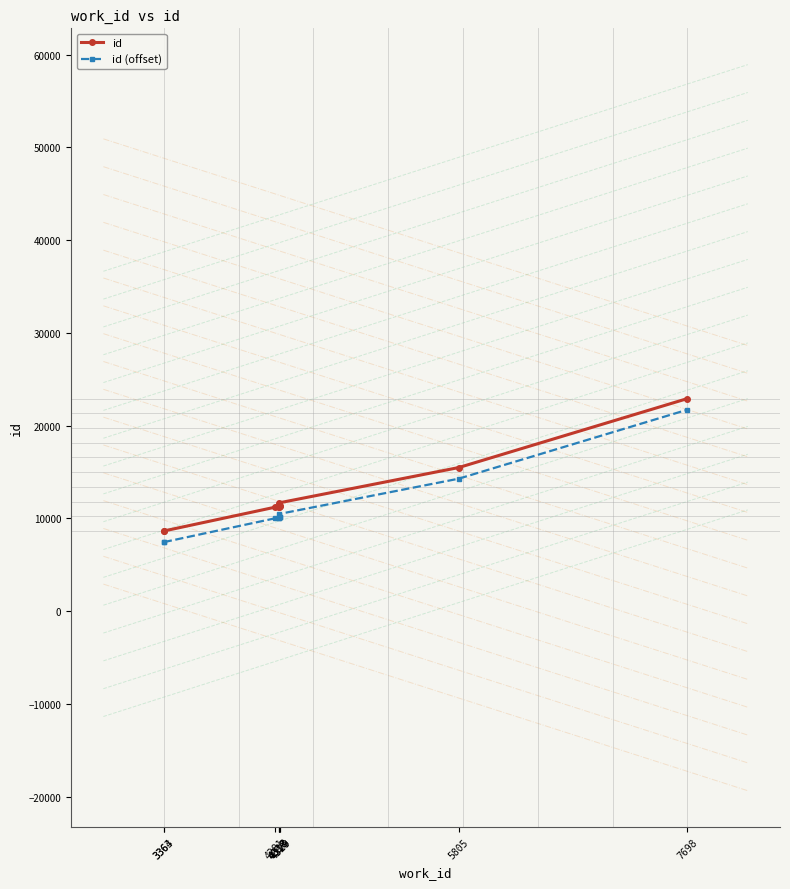

What is the difference between the id values at 7698 and 4329?

11595